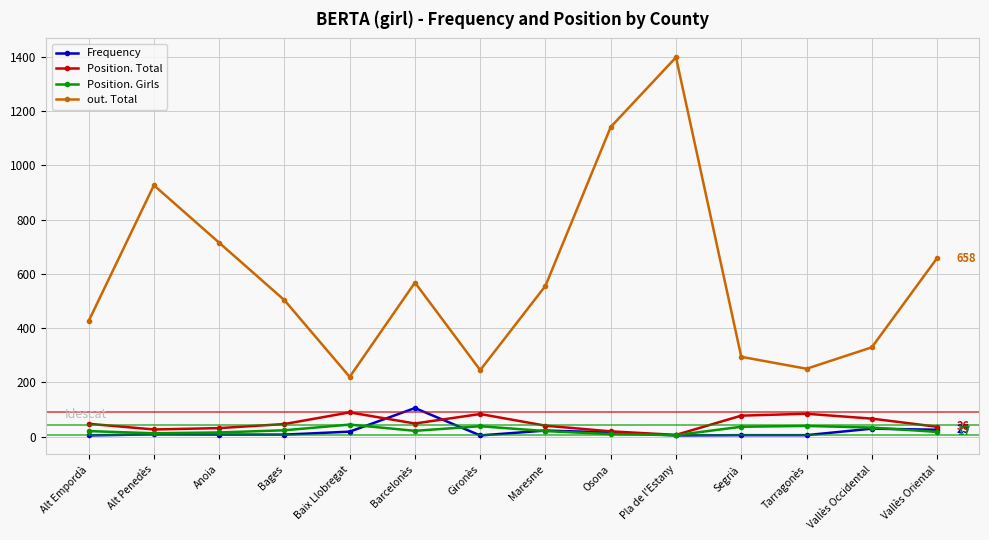

How many series are shown in this chart?

4